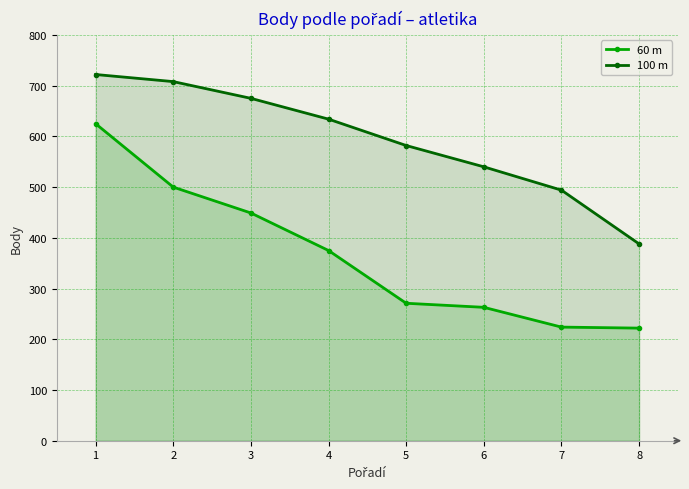

At which label does 100 m first exceed 634?

1